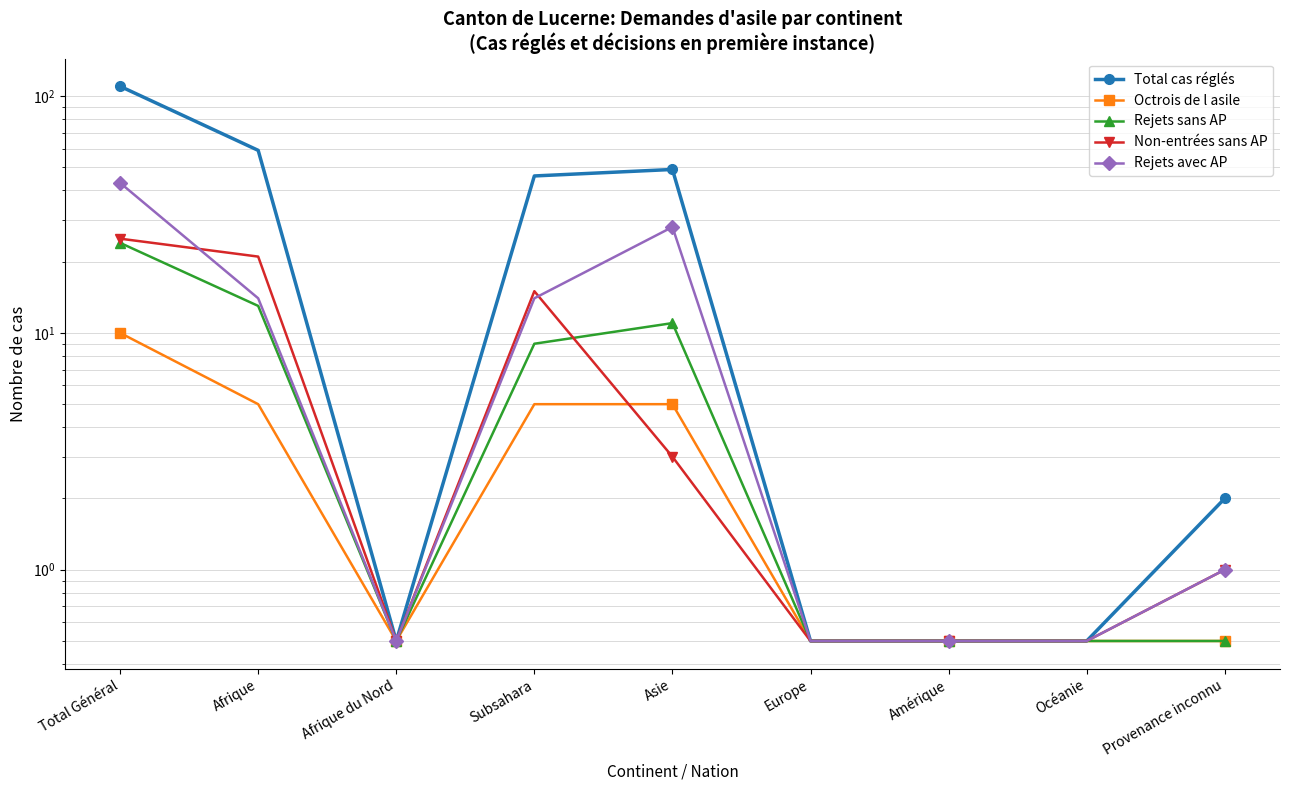

What are all the series names shown in the legend?

Total cas réglés, Octrois de l asile, Rejets sans AP, Non-entrées sans AP, Rejets avec AP